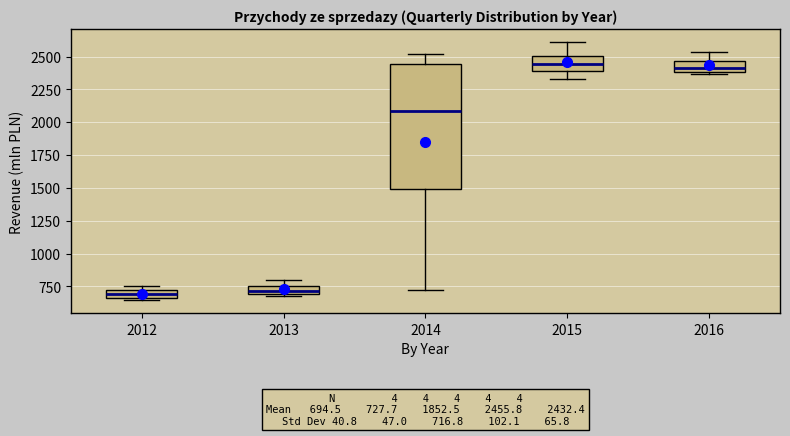

Comparing the boxes themselves (not the whiskers), which one is the tallest?

2014